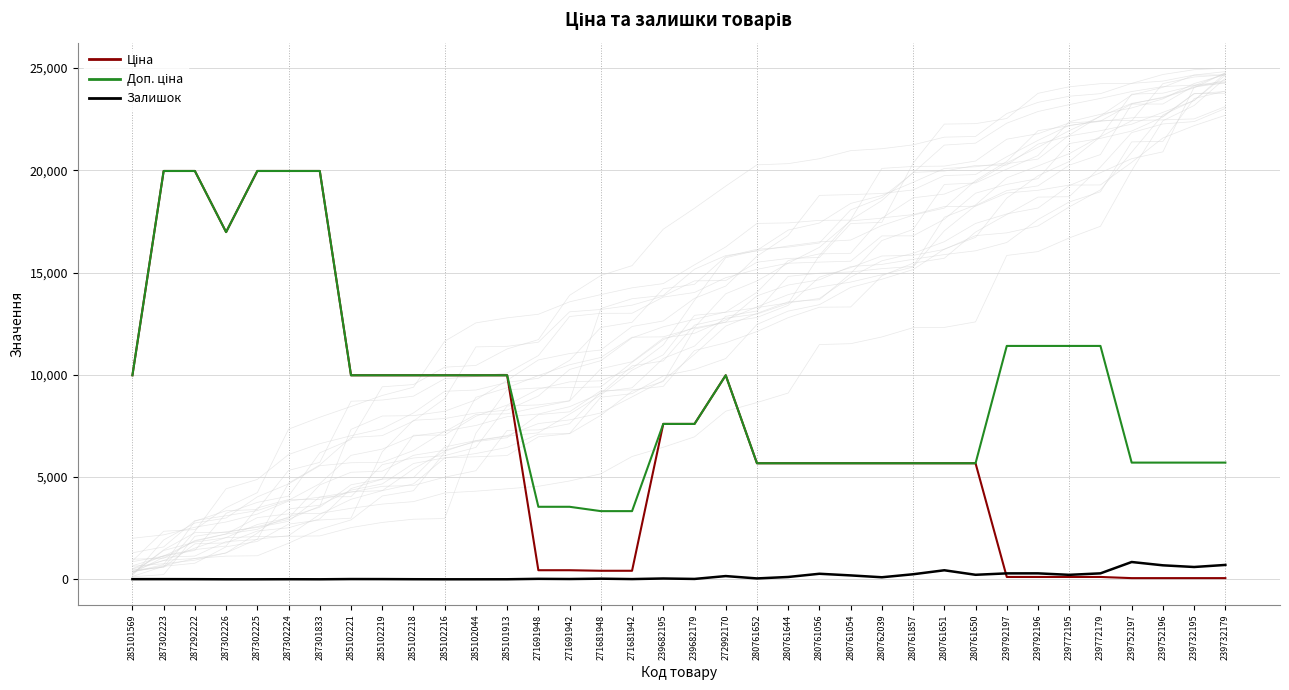

At which category does Доп. ціна reach its first local valley?

287302226